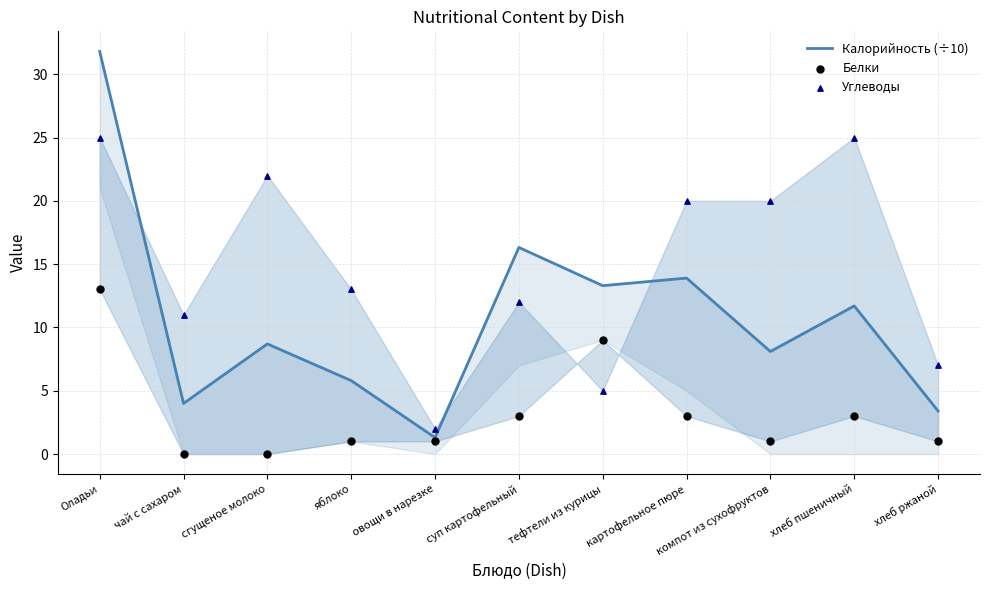

Is the value of Белки at компот из сухофруктов greater than the value of Калорийность (÷10) at сгущеное молоко?

No